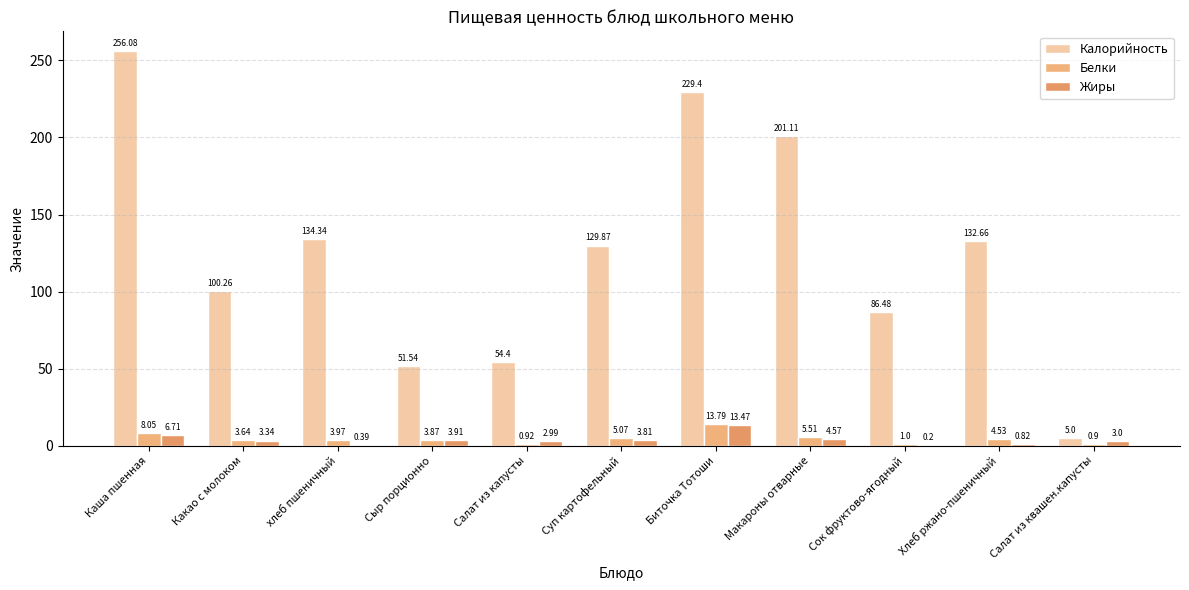

Is it true that Калорийность equals 256.1 at Каша пшенная?

True